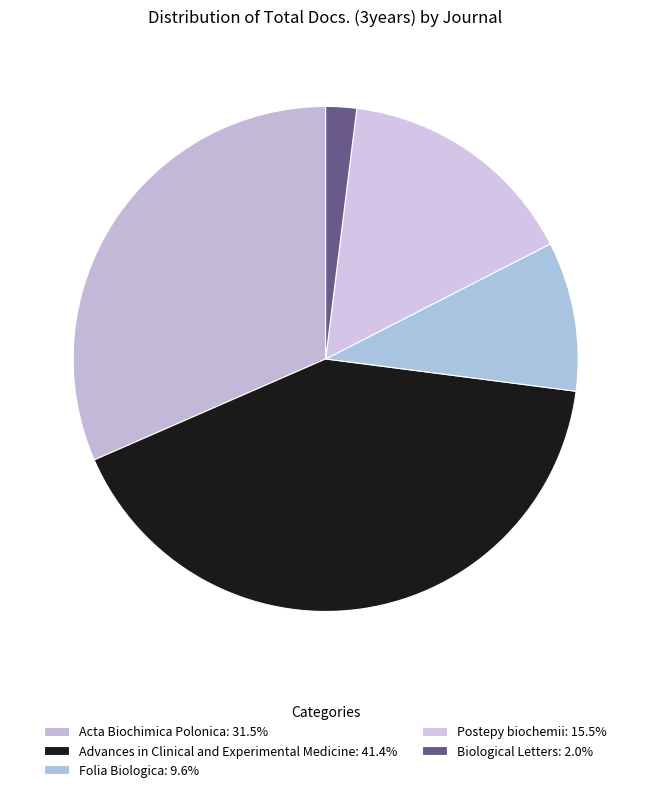

Which slice is the largest?

Advances in Clinical and Experimental Medicine